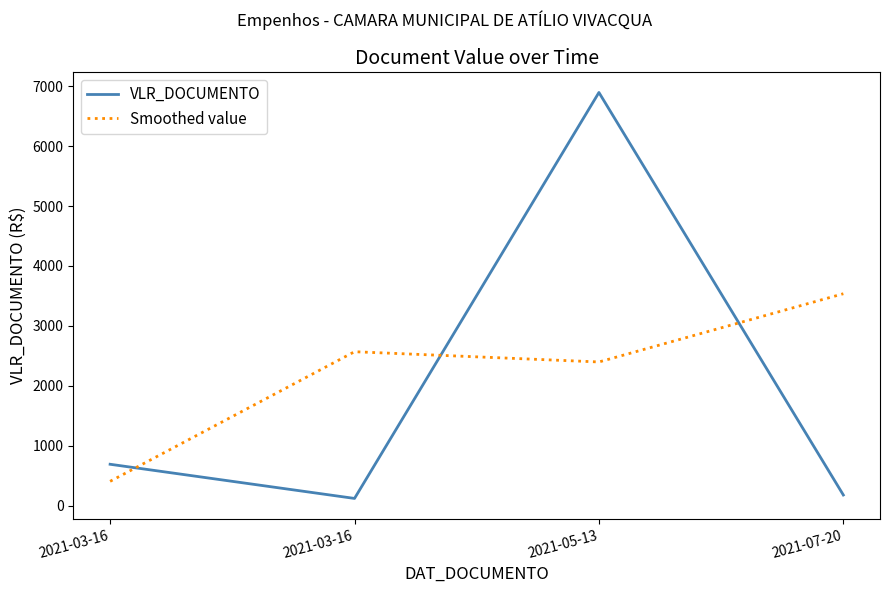

What is the sum of the VLR_DOCUMENTO values at 2021-07-20 and 2021-03-16?

867.0